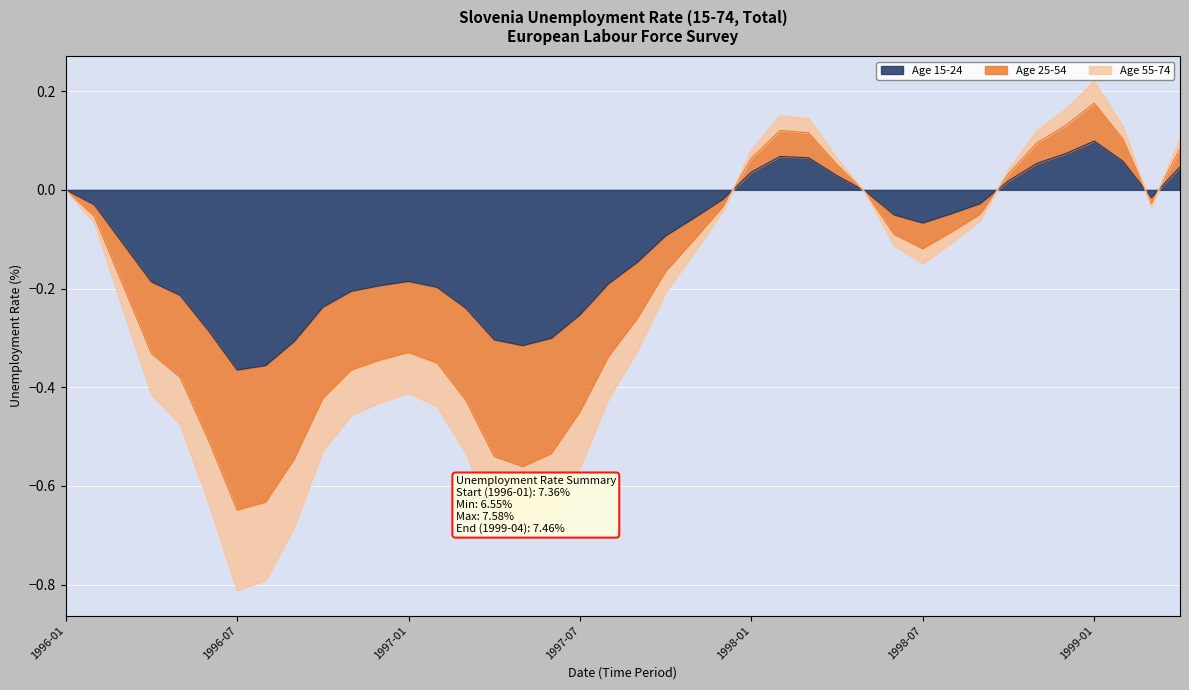

Reading left to right, list all the values displayed in this chart.

1996-01=0.0	1996-02=-0.0	1996-03=-0.1	1996-04=-0.2	1996-05=-0.2	1996-06=-0.3	1996-07=-0.4	1996-08=-0.4	1996-09=-0.3	1996-10=-0.2	1996-11=-0.2	1996-12=-0.2	1997-01=-0.2	1997-02=-0.2	1997-03=-0.2	1997-04=-0.3	1997-05=-0.3	1997-06=-0.3	1997-07=-0.3	1997-08=-0.2	1997-09=-0.1	1997-10=-0.1	1997-11=-0.1	1997-12=-0.0	1998-01=0.0	1998-02=0.1	1998-03=0.1	1998-04=0.0	1998-05=-0.0	1998-06=-0.1	1998-07=-0.1	1998-08=-0.0	1998-09=-0.0	1998-10=0.0	1998-11=0.1	1998-12=0.1	1999-01=0.1	1999-02=0.1	1999-03=-0.0	1999-04=0.0